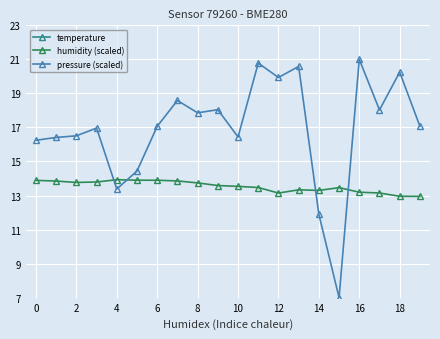

Does the chart display data point markers on the line(s)?

Yes